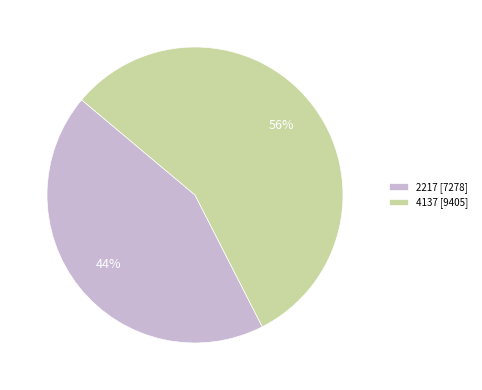

Do 2217 and 4137 together represent more than half of the pie?

Yes